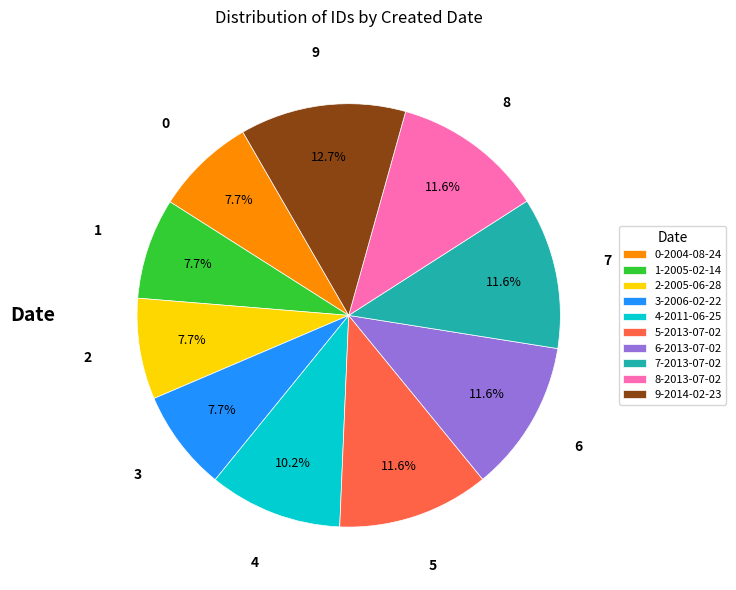

Is there a majority slice in this chart?

No